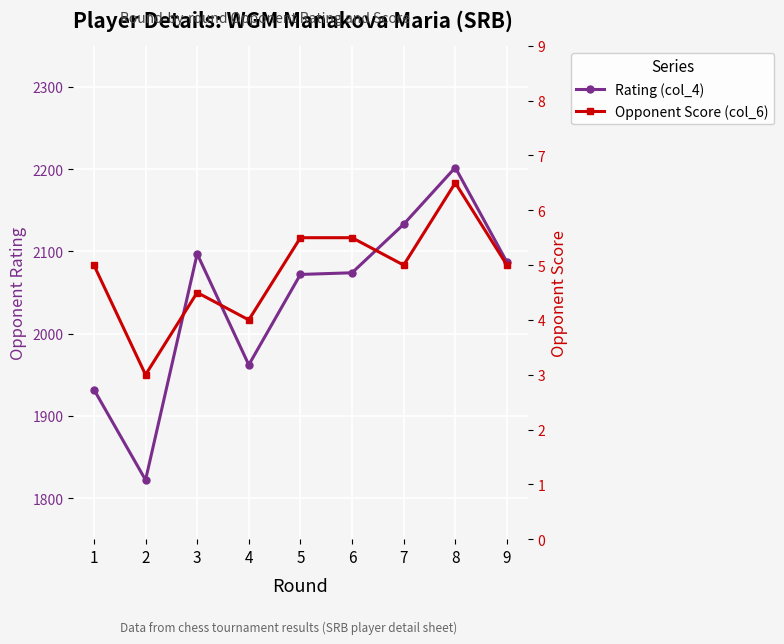

What is the sum of all Opponent Score (col_6) values?

44.0